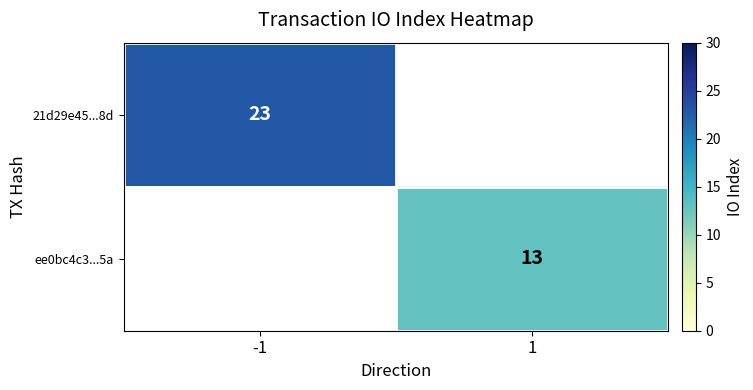

What is the greatest value displayed?

23.0